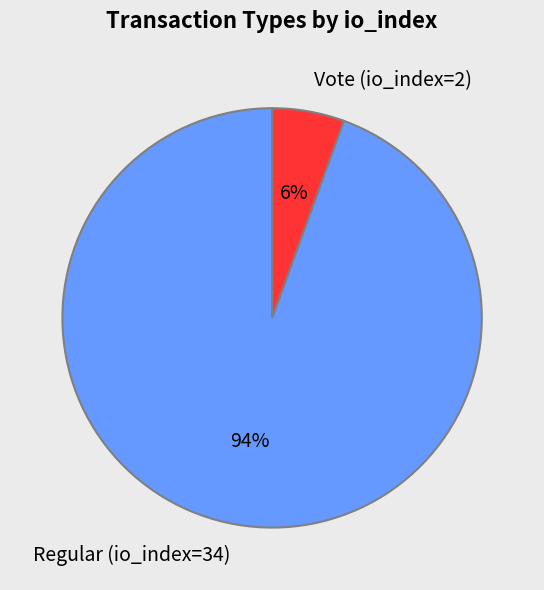

Count the number of slices in the pie.

2